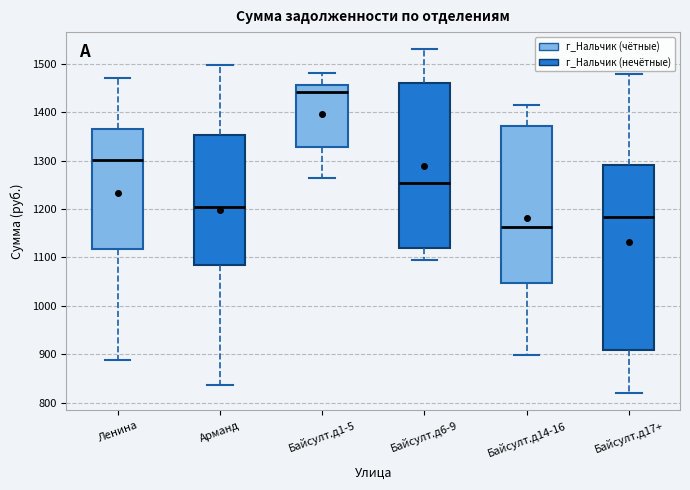

Where is the lower edge of the box for Арманд on the y-axis? The values are not printed on the chart, so give them approximately, as read against the axis.

1080